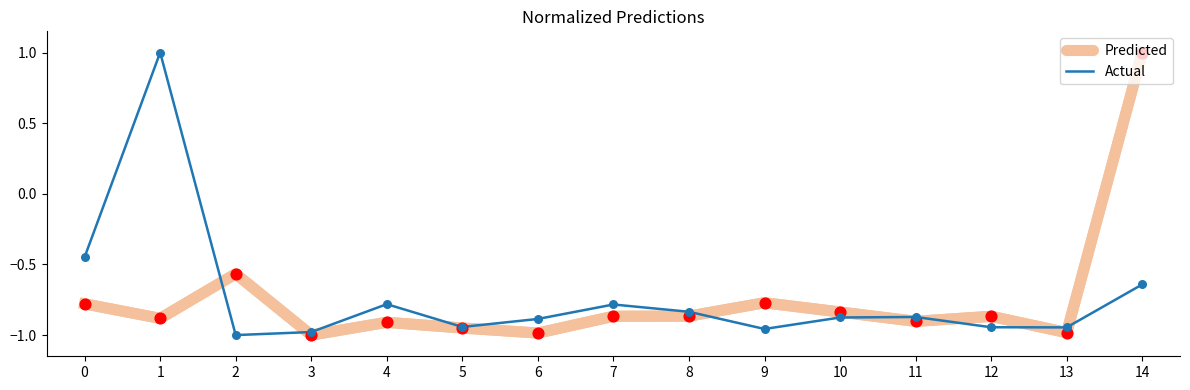

What are all the series names shown in the legend?

Predicted, Actual